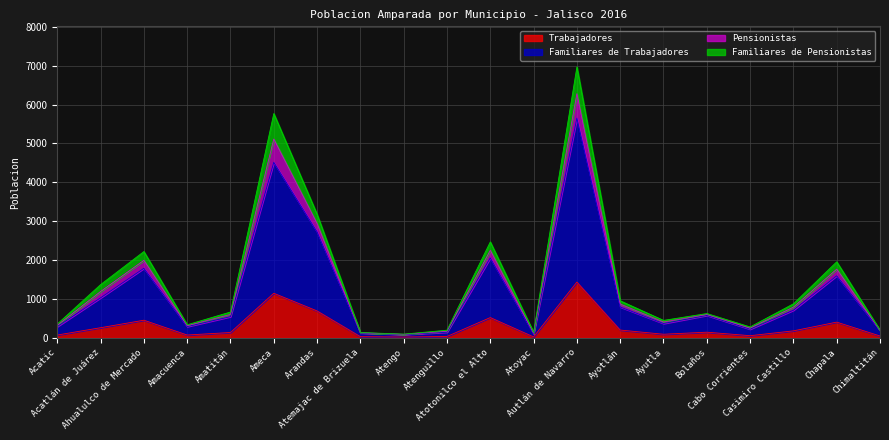

How many interior local valleys does the Familiares de Pensionistas series have?

5